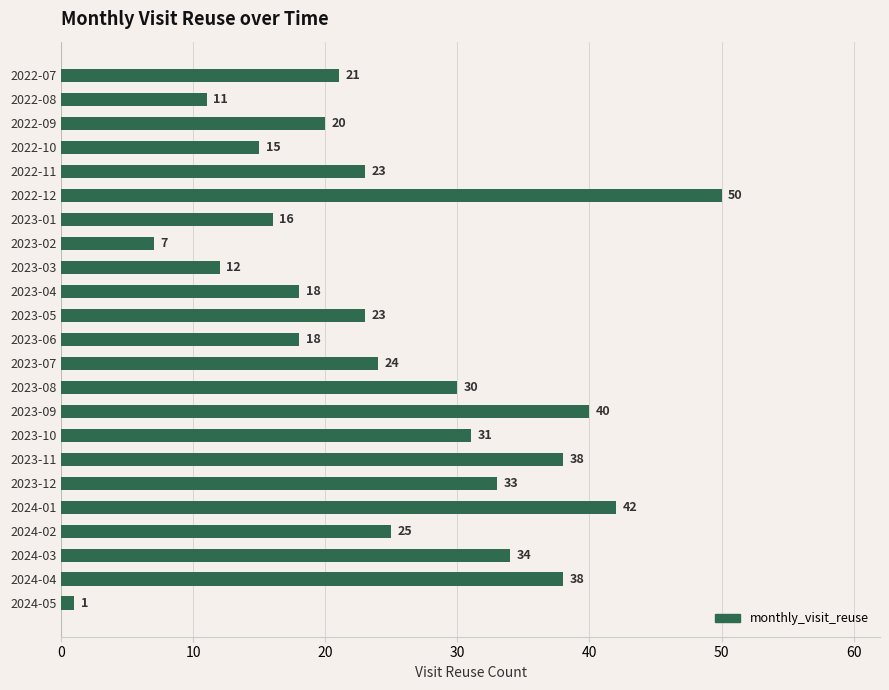

Reading top to bottom, transcribe all the data shown in this chart.

2022-07=21	2022-08=11	2022-09=20	2022-10=15	2022-11=23	2022-12=50	2023-01=16	2023-02=7	2023-03=12	2023-04=18	2023-05=23	2023-06=18	2023-07=24	2023-08=30	2023-09=40	2023-10=31	2023-11=38	2023-12=33	2024-01=42	2024-02=25	2024-03=34	2024-04=38	2024-05=1